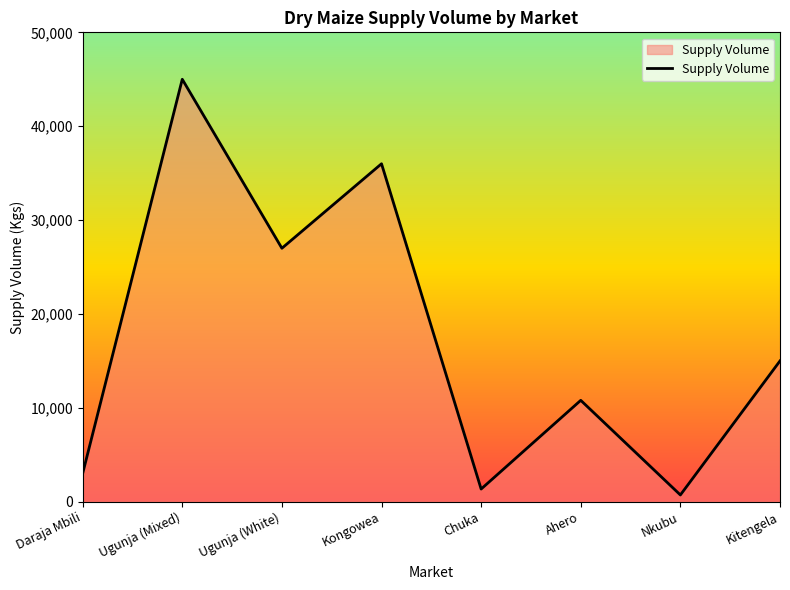

What is the change in value from Ugunja (White) to Kongowea?

+9000